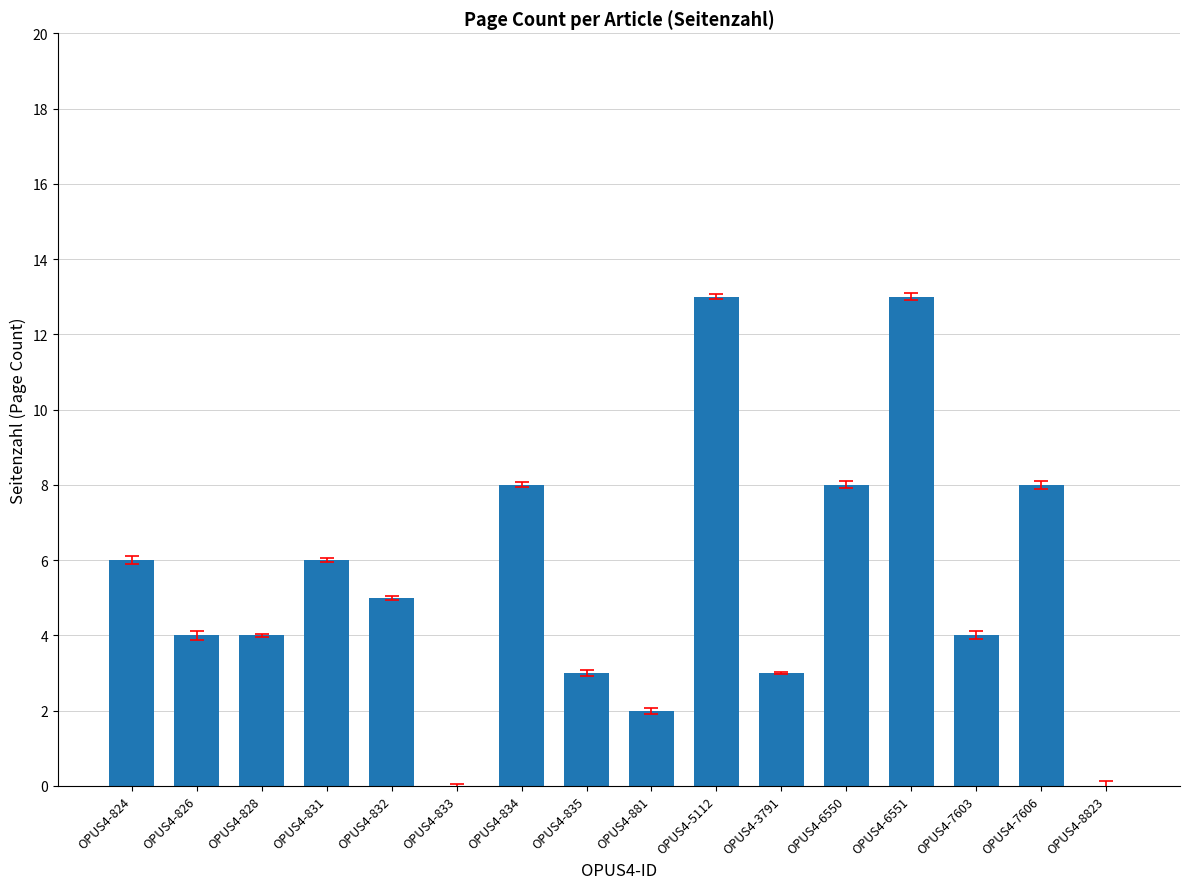

What is the ratio of the value at OPUS4-828 to the value at OPUS4-835?

1.3